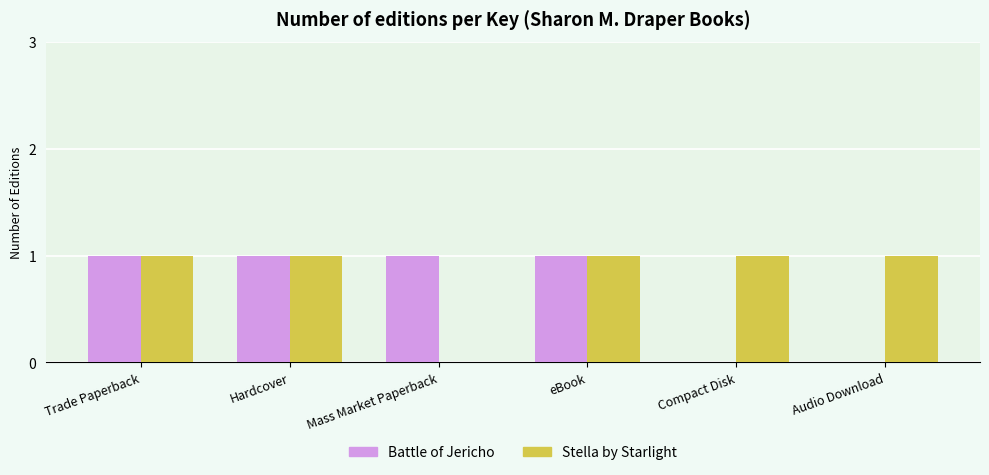

The value of Stella by Starlight at eBook is 1. True or false?

True